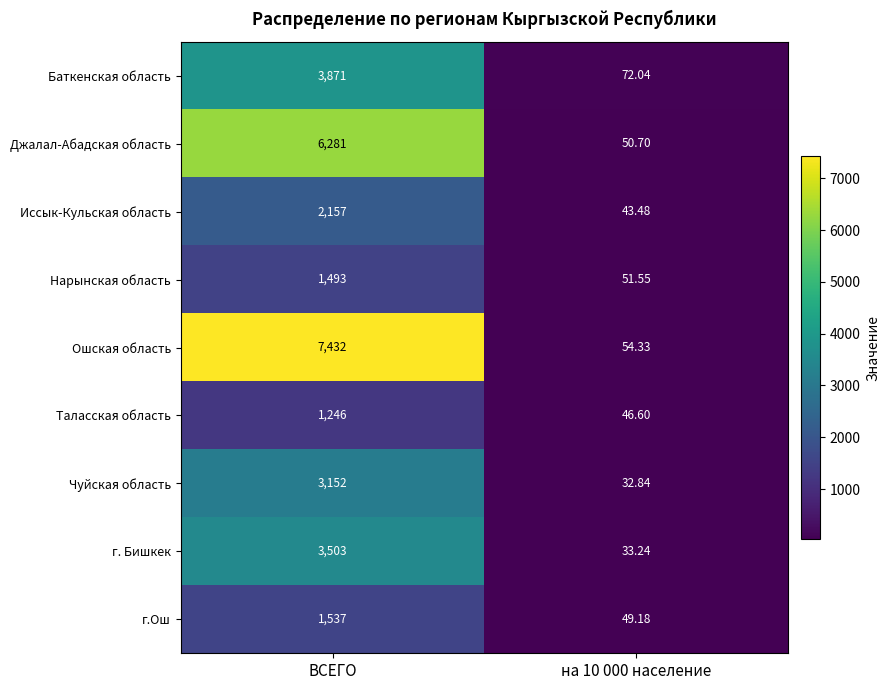

Which category has the highest value across all series?

ВСЕГО